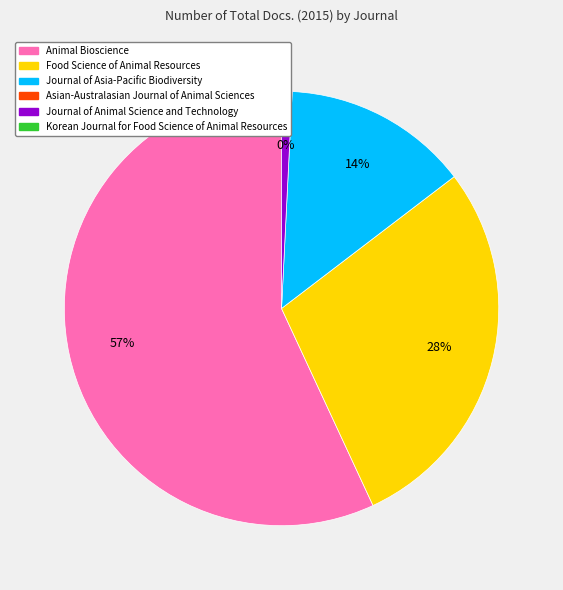

Count the number of slices in the pie.

6